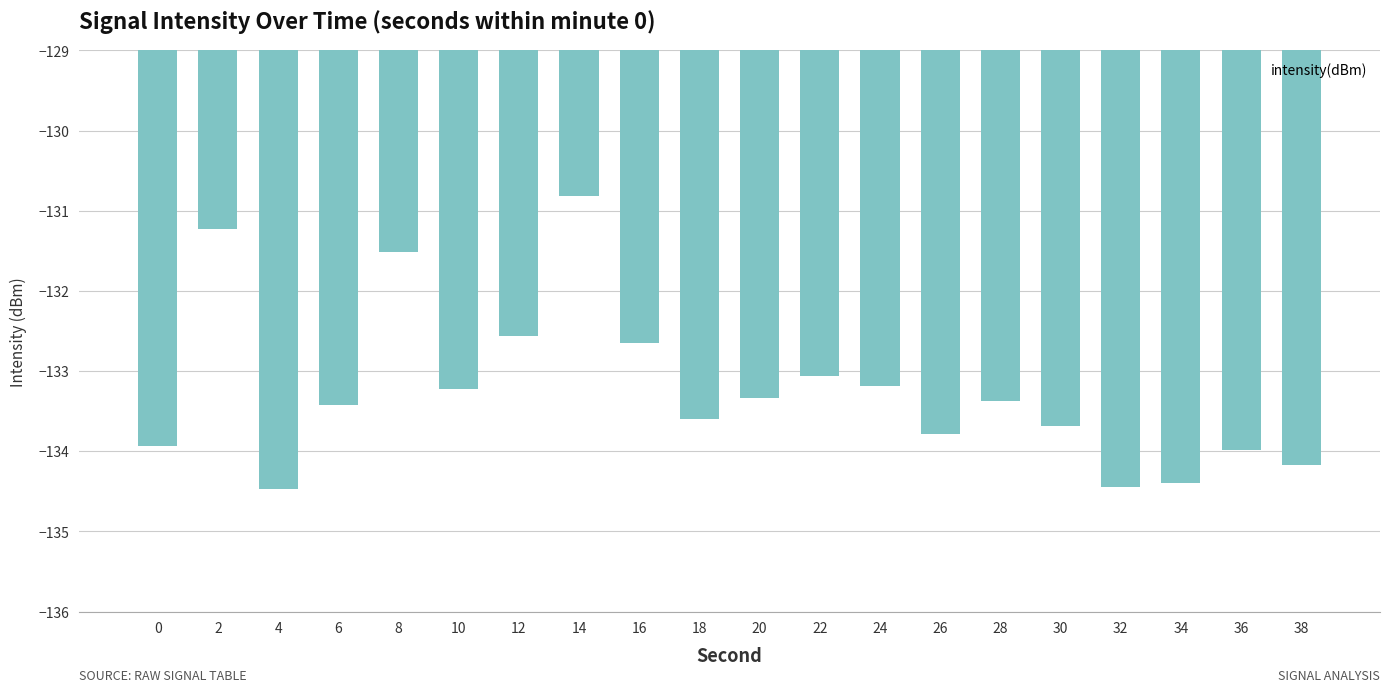

What is the value of the 12th bar from the left?

-133.1